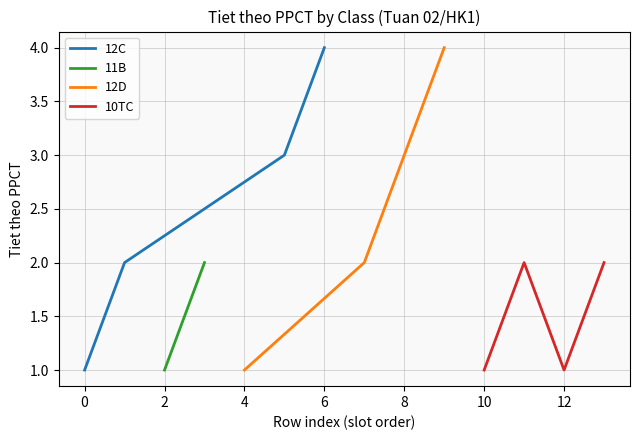

What is the maximum value for 12C?

4